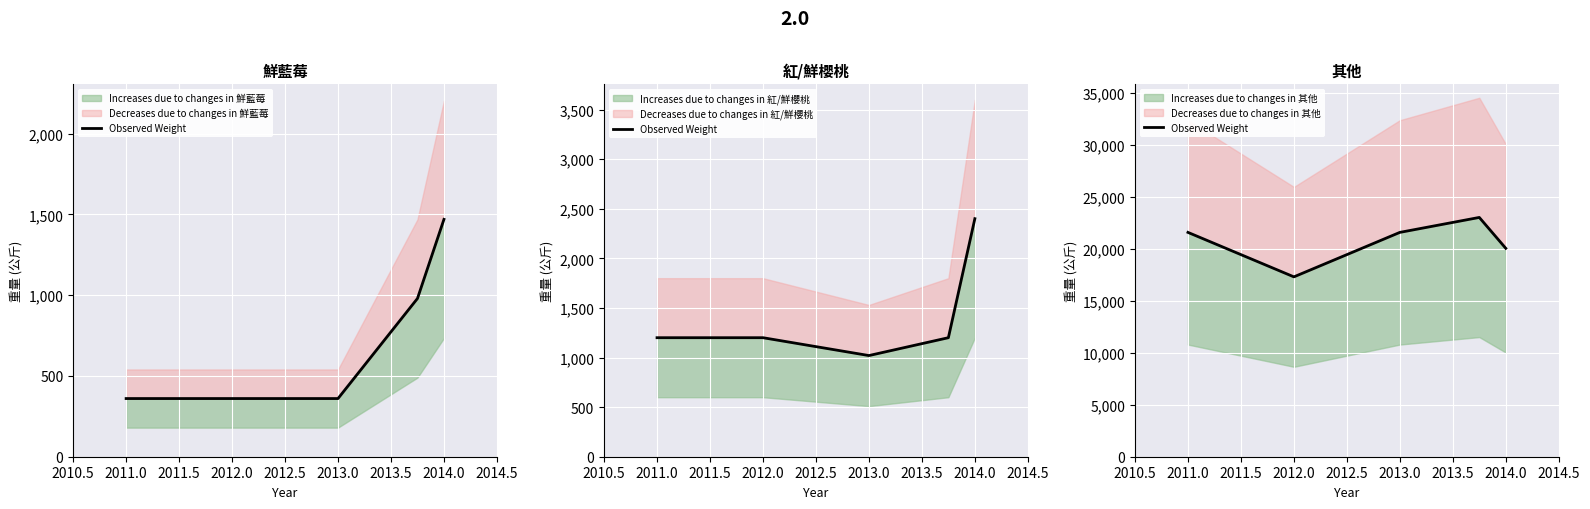

What is the difference between the second highest and second lowest values?

1534.5